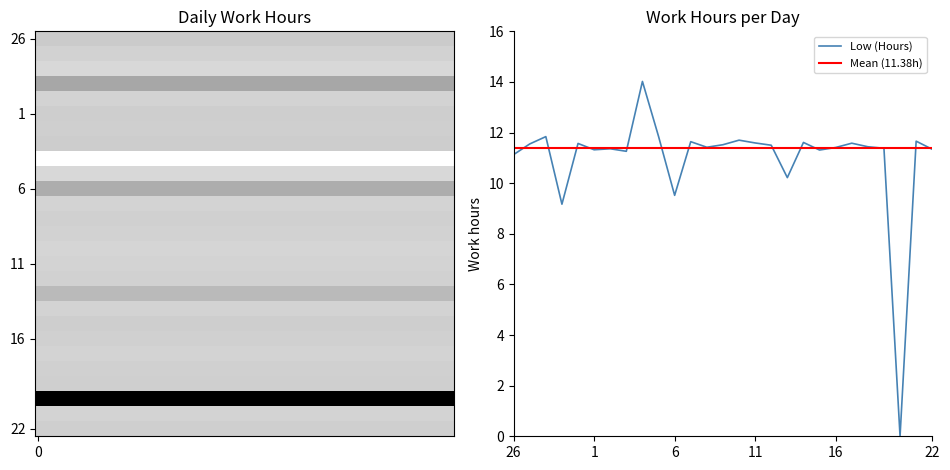

Reading right to left, extract all data points from this chart.

11.3	11.7	0.0	11.4	11.4	11.6	11.4	11.3	11.6	10.2	11.5	11.6	11.7	11.5	11.4	11.6	9.5	11.8	14.0	11.3	11.4	11.3	11.6	9.2	11.8	11.6	11.1